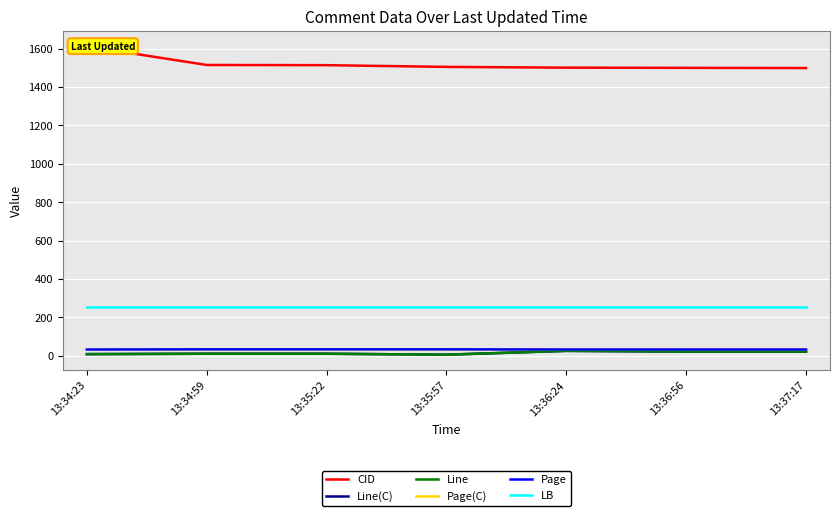

True or false: Page(C) has more than 1 interior local peaks.

False